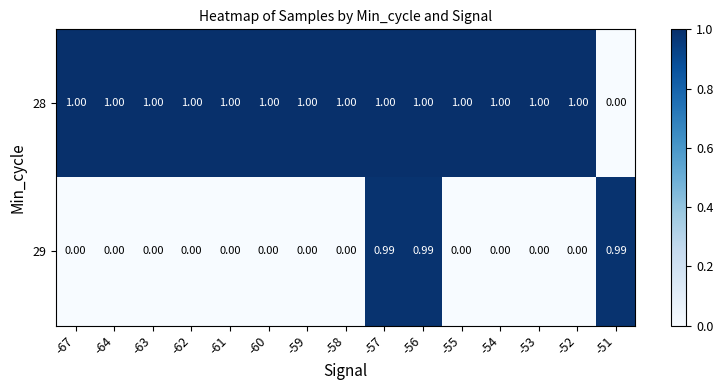

Is the value of 29 at -53 greater than the value of 28 at -64?

No